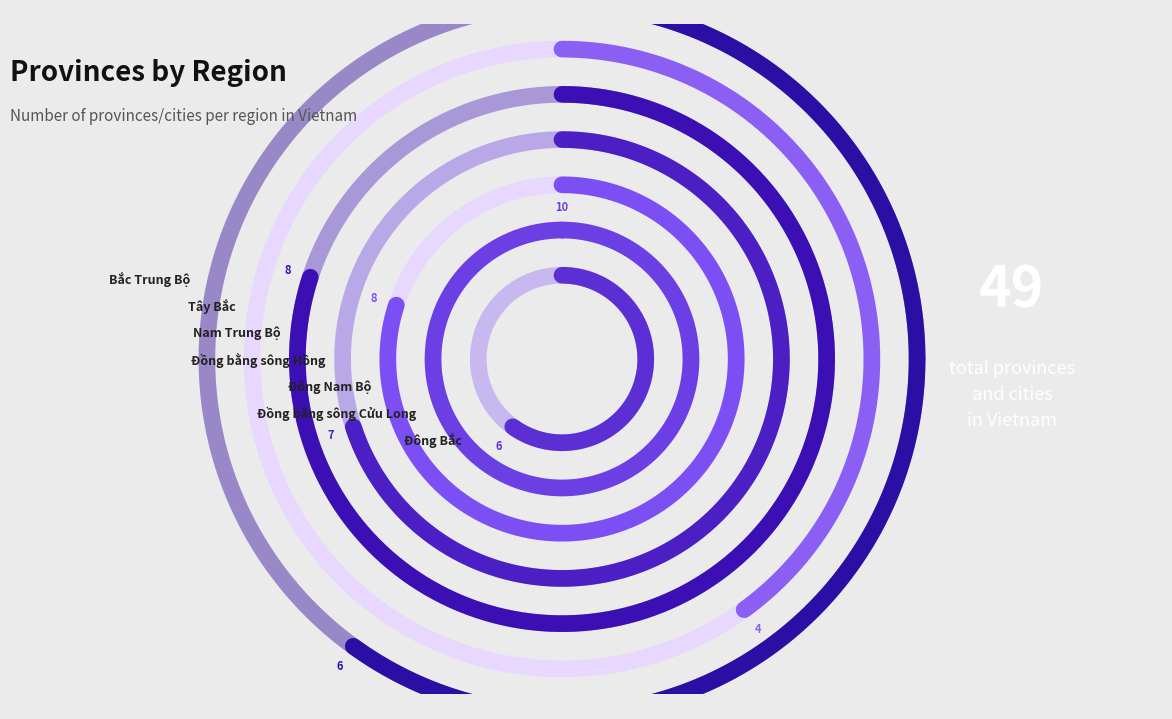

Which category has the biggest portion of the pie?

Đồng bằng sông Cửu Long